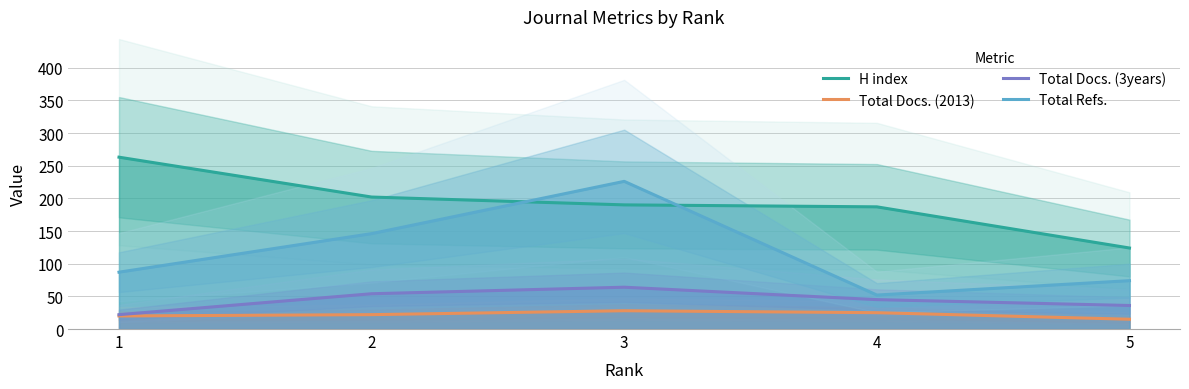

True or false: Total Docs. (2013) has more than 0 interior local peaks.

True